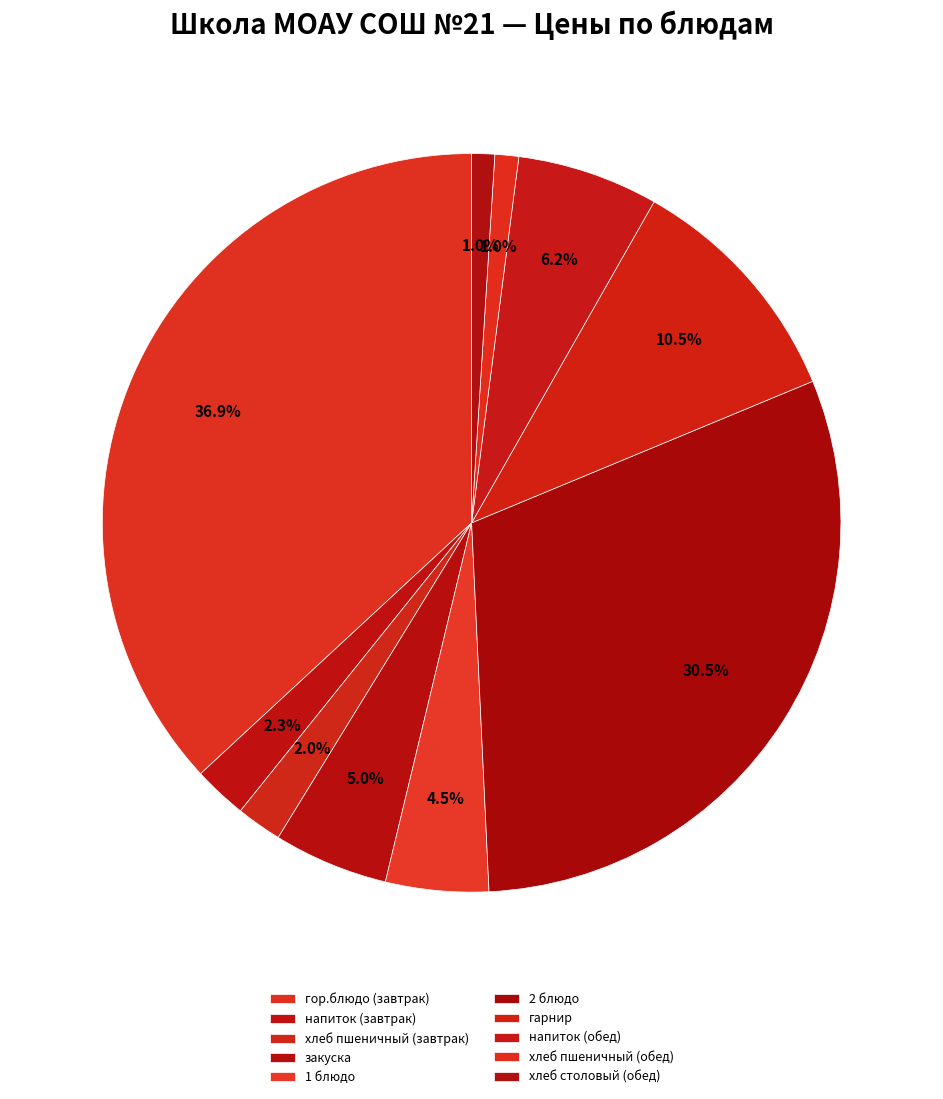

The гор.блюдо (завтрак) slice represents 45% of the pie. True or false?

False